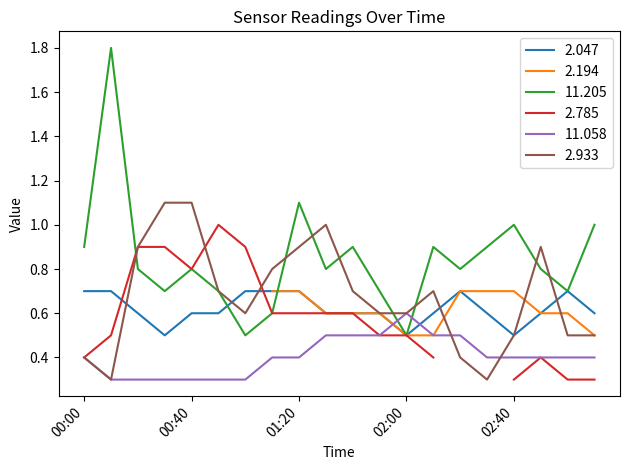

What is the value of the 11.205 point at the 11th from the left?

0.9